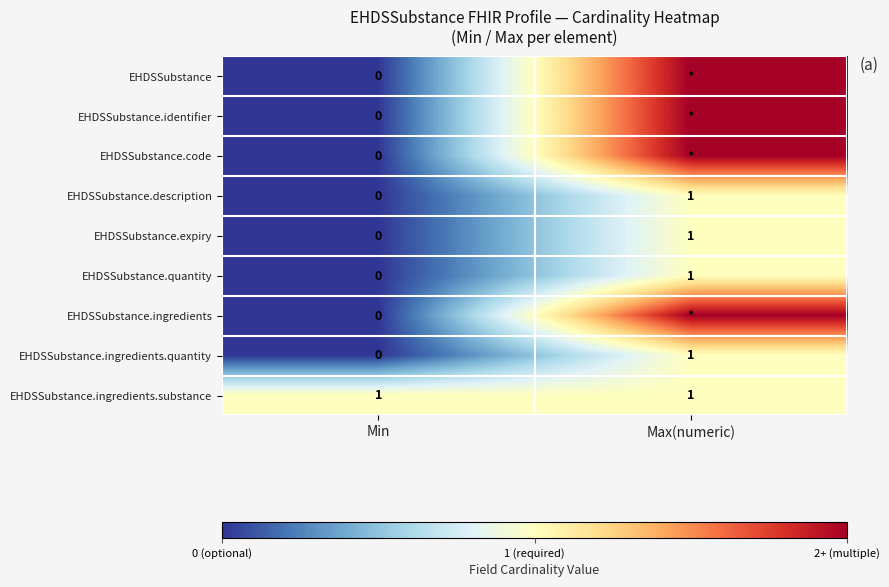

At which category does the chart reach its minimum across all series?

Min